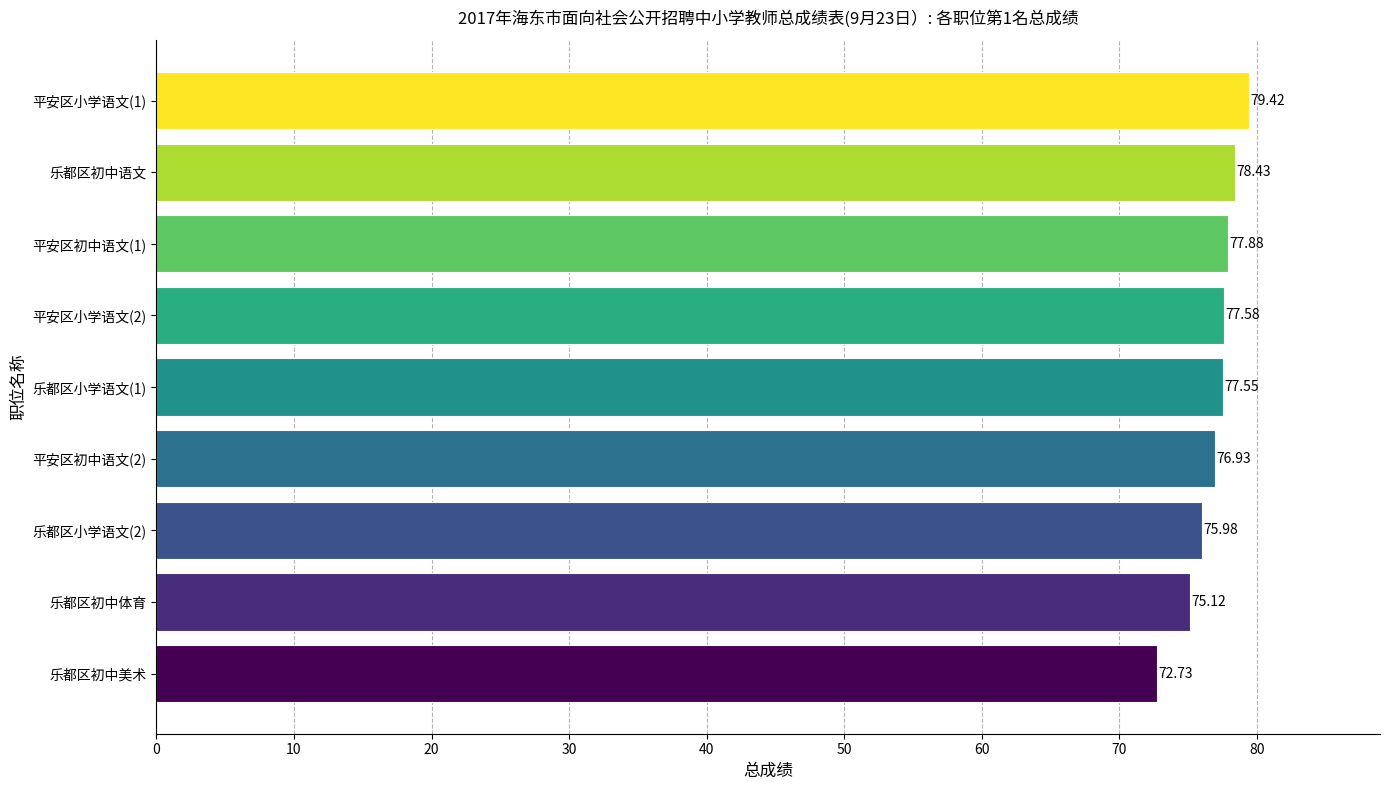

How many bars are there in total?

9